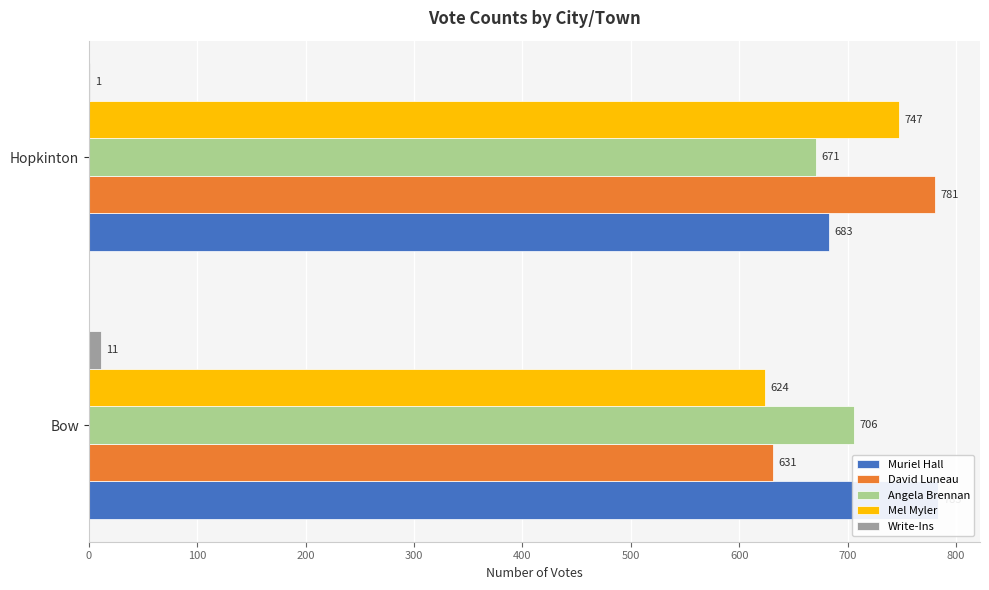

Does the chart contain any negative values?

No